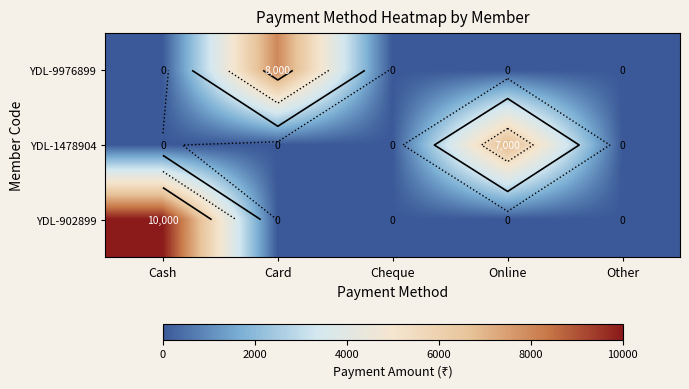

How many values in YDL-902899 are above zero?

1